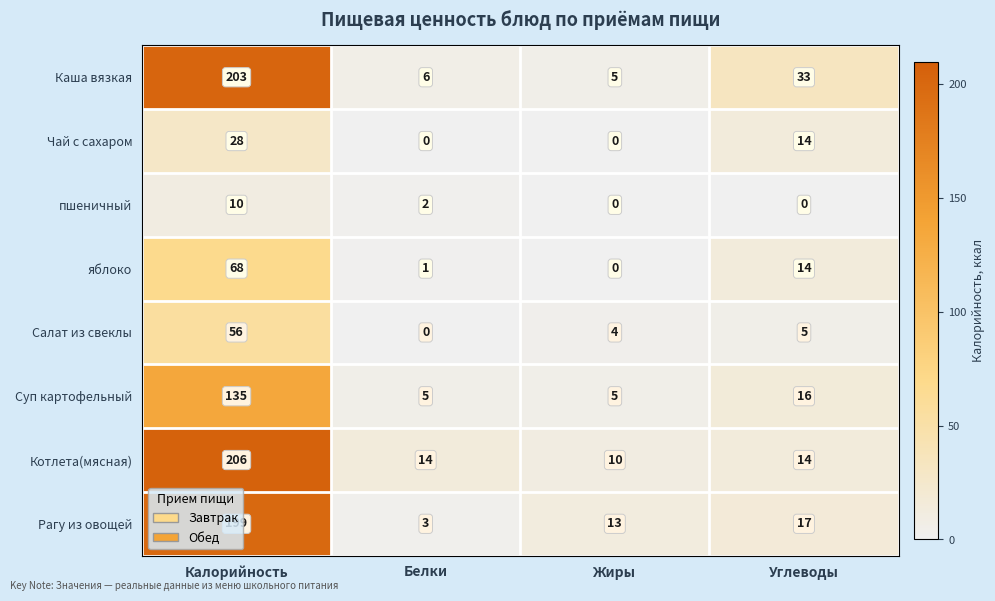

What is the approximate value of Каша вязкая at Калорийность?

203